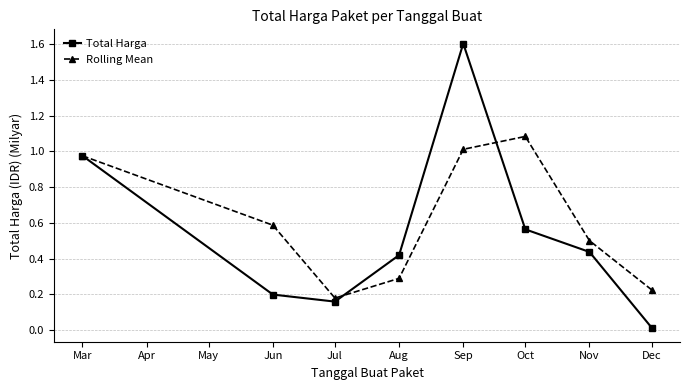

What is the difference between the Rolling Mean values at Aug and Mar?

0.7